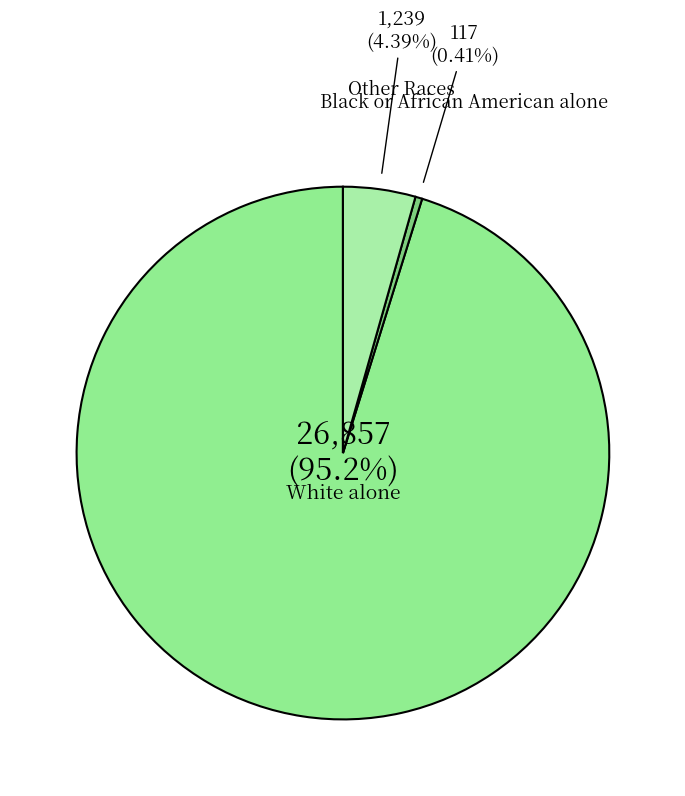

How many segments does this pie chart have?

3